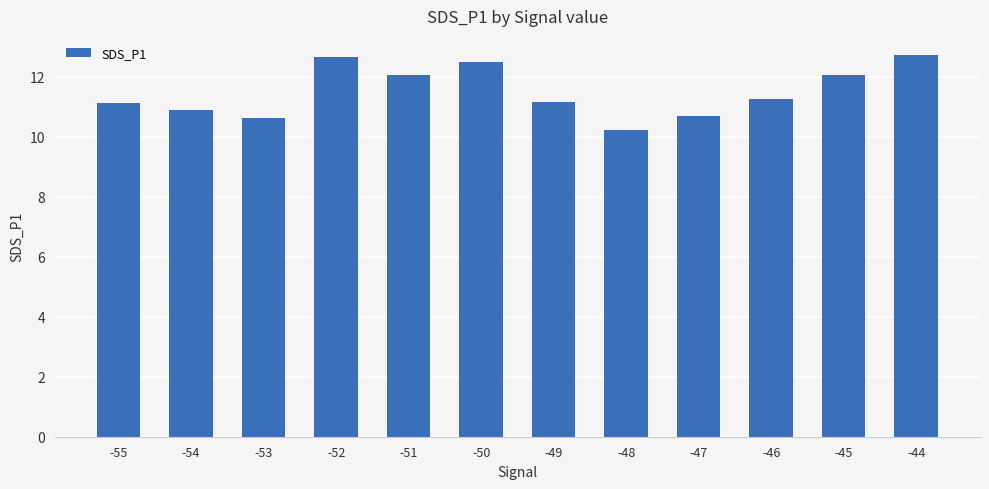

What is the average value?

11.5